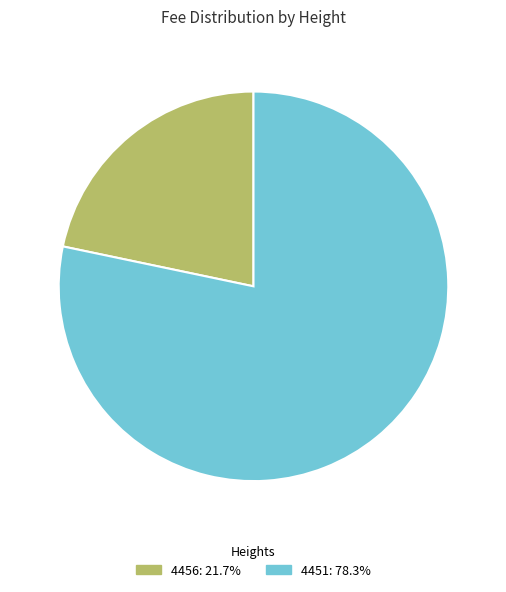

Which has a higher value, 4456 or 4451?

4451